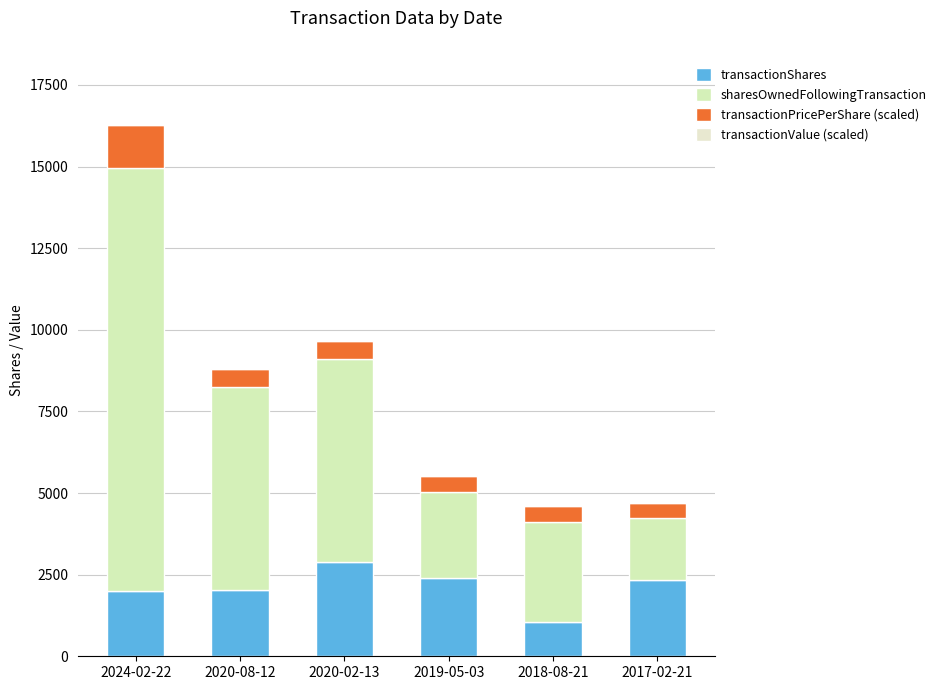

True or false: transactionPricePerShare (scaled) has a value of 990.9 at 2020-08-12.

False